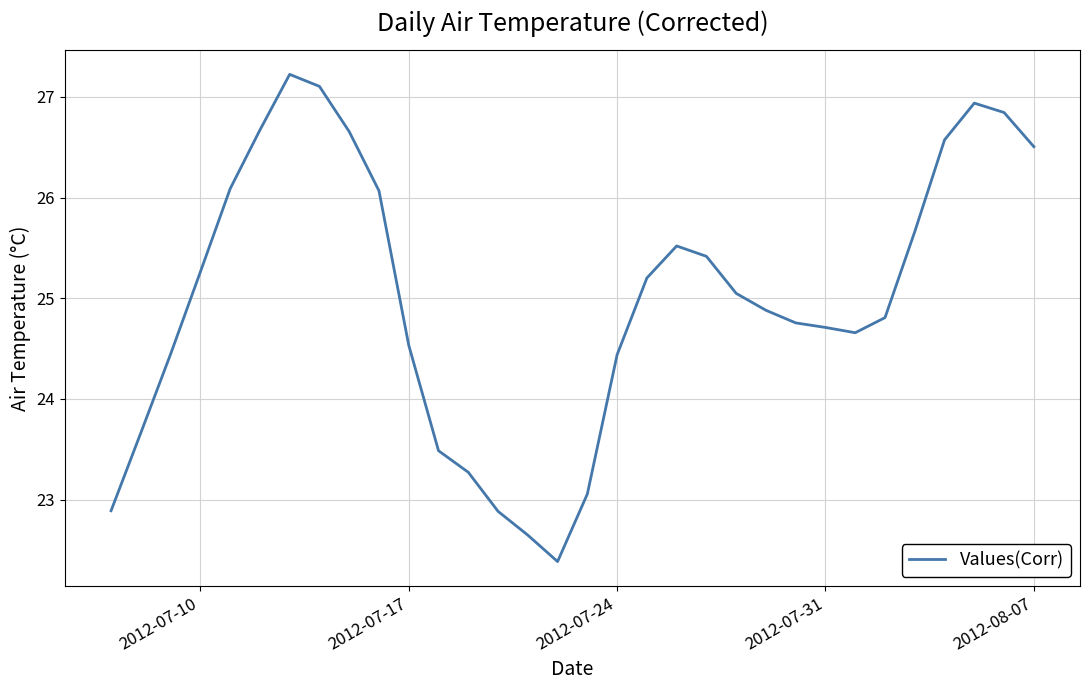

What is the smallest value displayed?

22.4